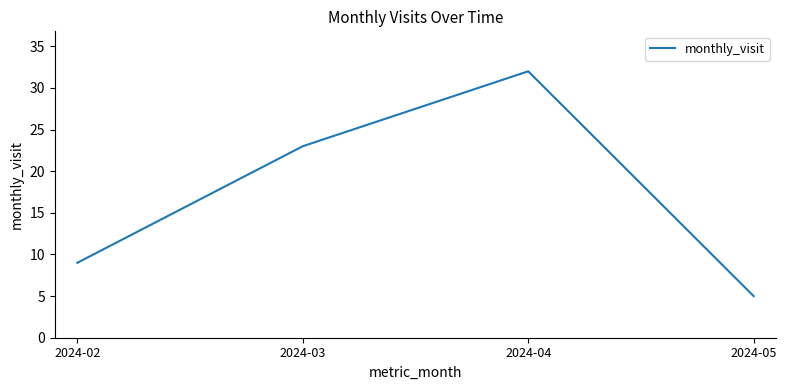

Count the number of data series in this chart.

1